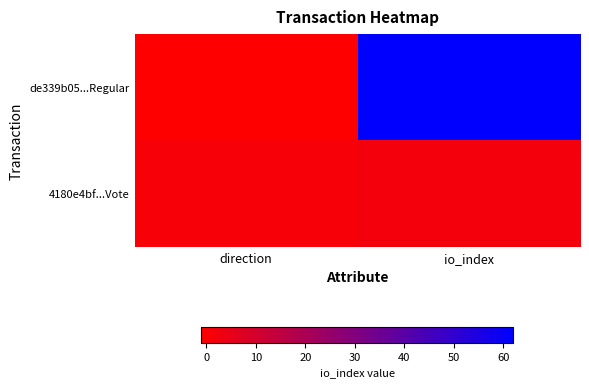

At how many categories does at least one series exceed 37?

1